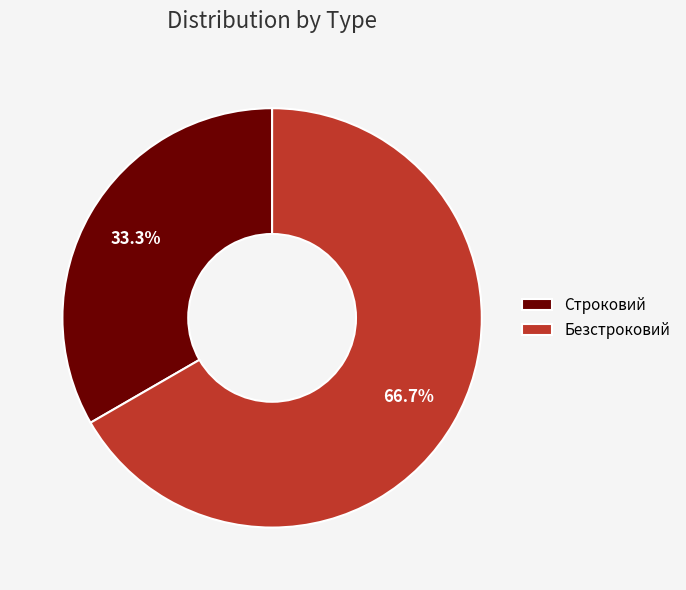

Do Безстроковий and Строковий together represent more than half of the pie?

Yes